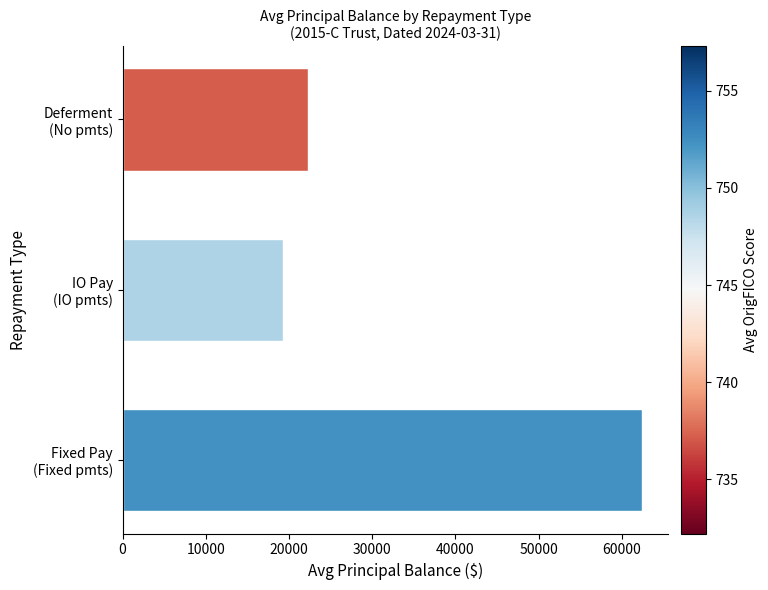

How many bars are there in total?

3